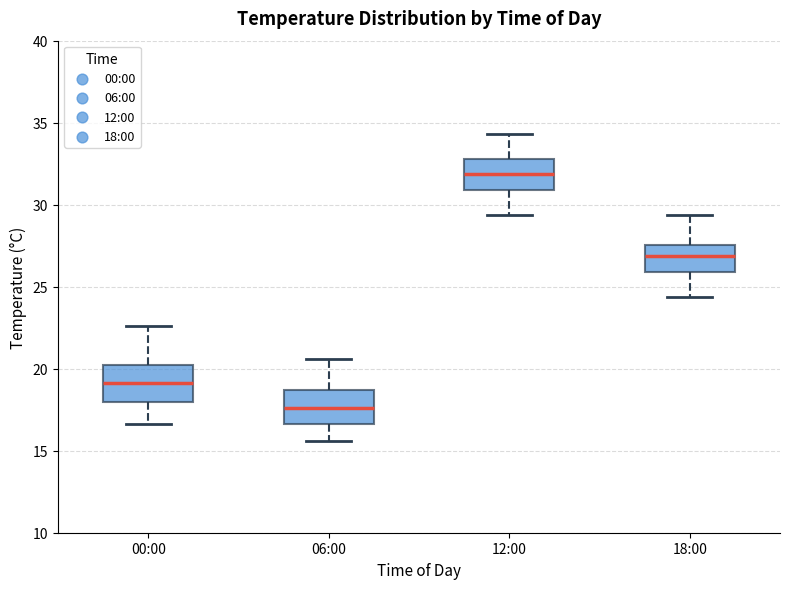

Reading left to right, read every box against the y-axis: the position of its median line, the range the box covers, and the ends of its whiskers. The values are not printed on the chart, so give them approximately, as read against the axis.

00:00: median 19.0, box 18.0 to 20.0, whiskers 16.5 to 22.5
06:00: median 17.5, box 16.5 to 18.5, whiskers 15.5 to 20.5
12:00: median 32.0, box 31.0 to 33.0, whiskers 29.5 to 34.5
18:00: median 27.0, box 26.0 to 27.5, whiskers 24.5 to 29.5